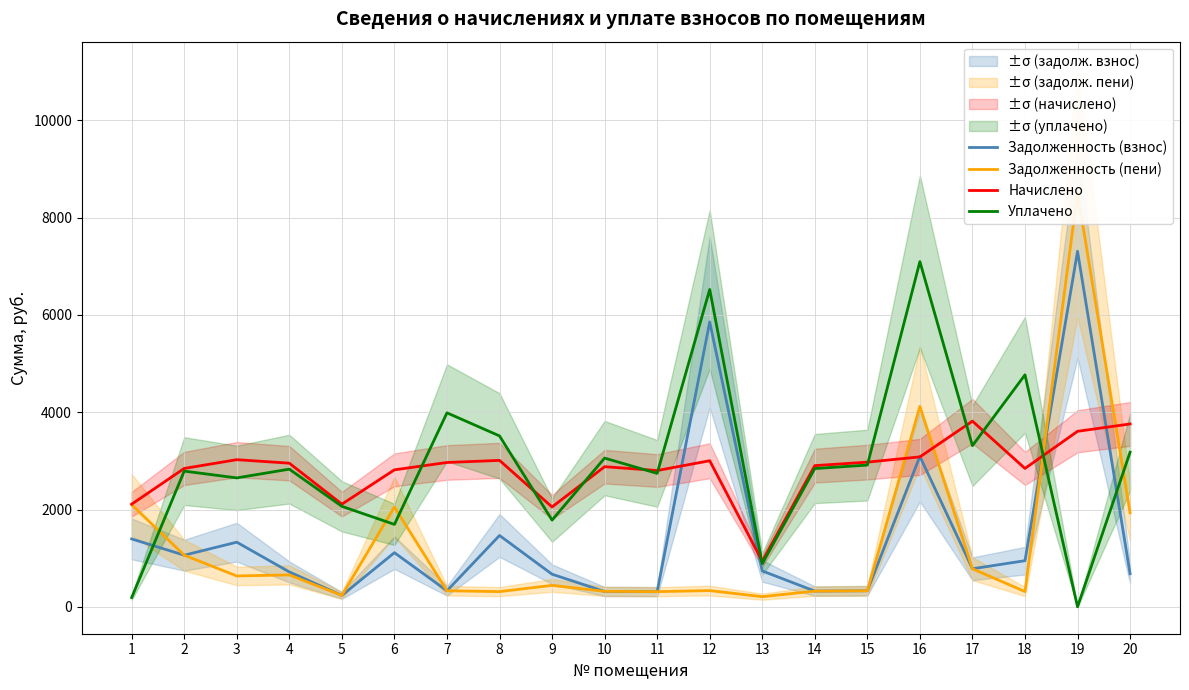

At which category is the sum across all series the highest?

19